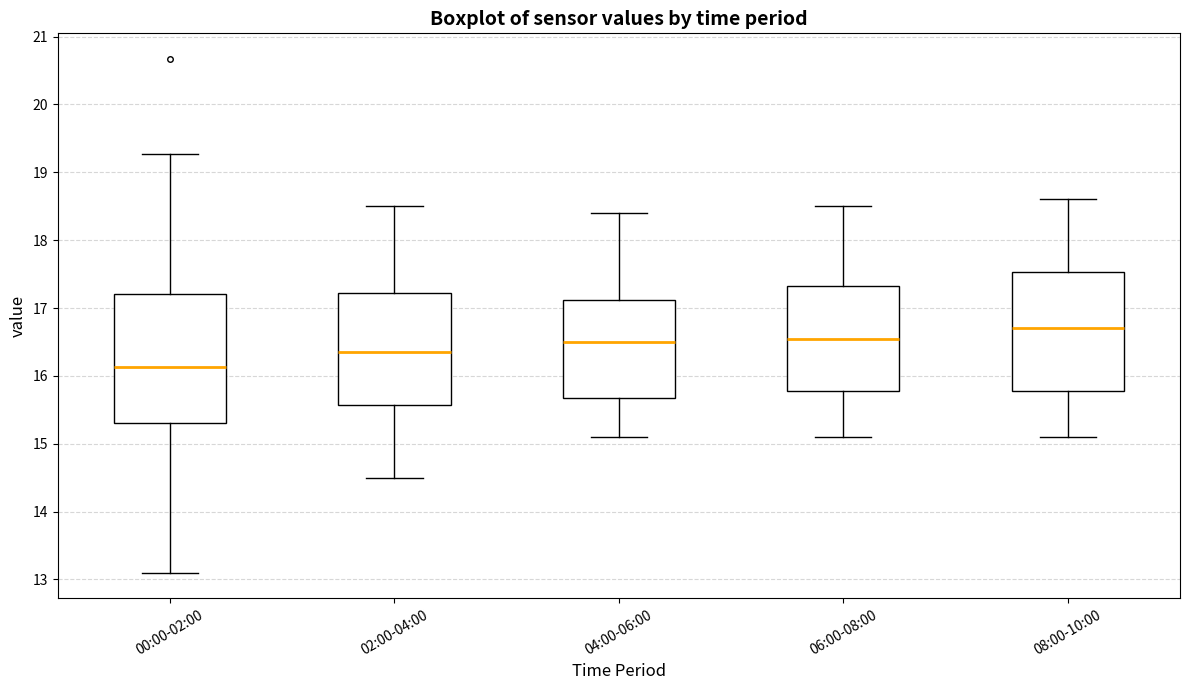

Reading left to right, transcribe this box plot: for each box, give where its median line is, the range the box spans, and where its two whiskers end, as read against the y-axis. The values are not printed on the chart, so give them approximately, as read against the axis.

00:00-02:00: median 16.1, box 15.3 to 17.2, whiskers 13.1 to 19.3
02:00-04:00: median 16.4, box 15.6 to 17.2, whiskers 14.5 to 18.5
04:00-06:00: median 16.5, box 15.7 to 17.1, whiskers 15.1 to 18.4
06:00-08:00: median 16.6, box 15.8 to 17.3, whiskers 15.1 to 18.5
08:00-10:00: median 16.7, box 15.8 to 17.5, whiskers 15.1 to 18.6